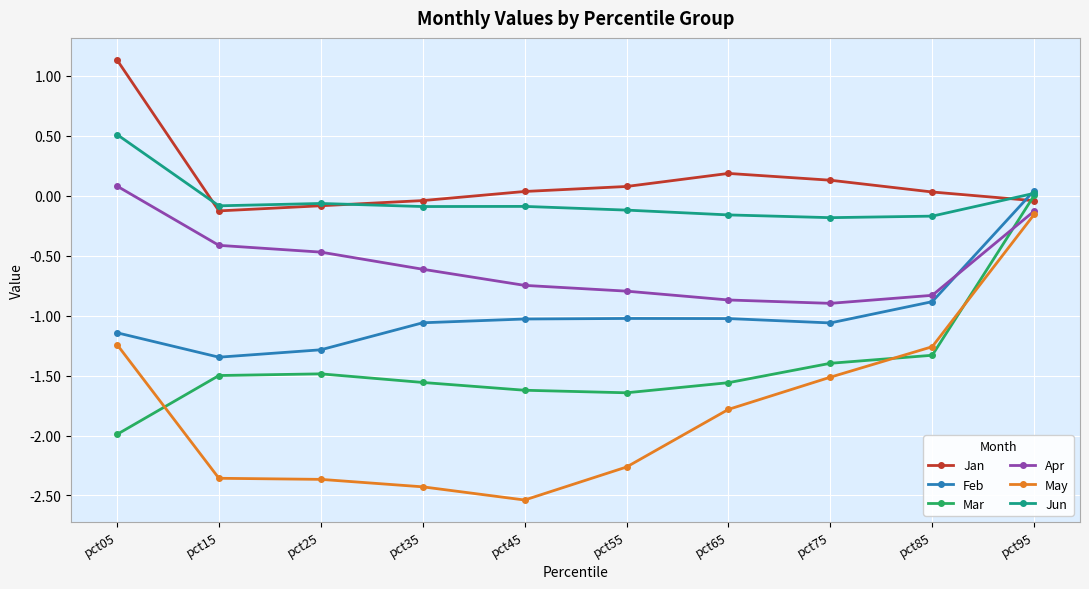

What are all the series names shown in the legend?

Jan, Feb, Mar, Apr, May, Jun